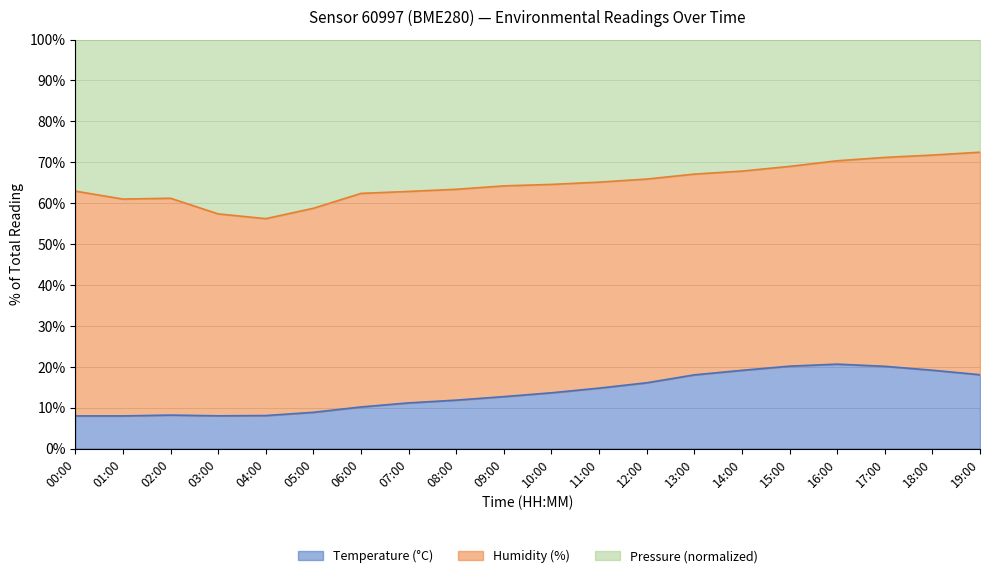

How many data points in temperature are less than 13?

10